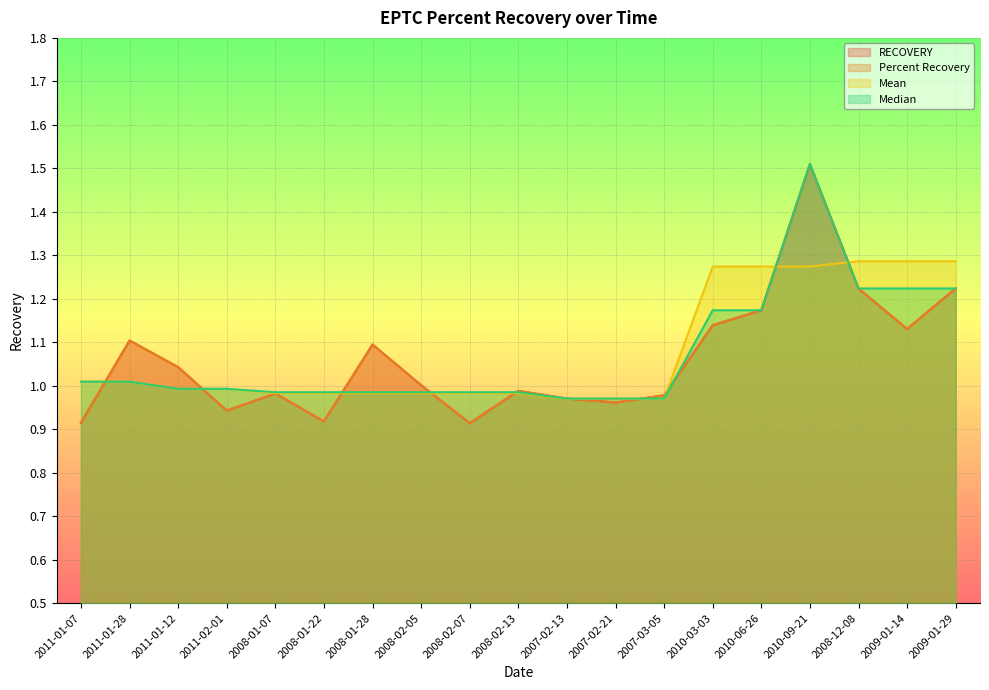

Is the value of RECOVERY at 2011-02-01 greater than the value of Median at 2010-09-21?

No